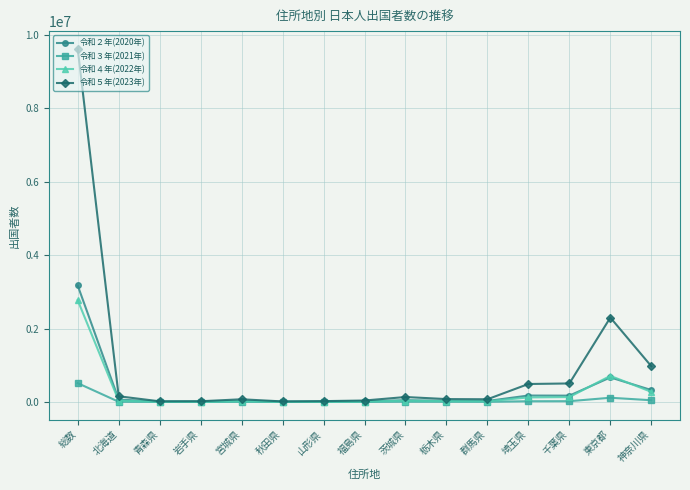

Which series has the widest spread of values?

令和５年(2023年)